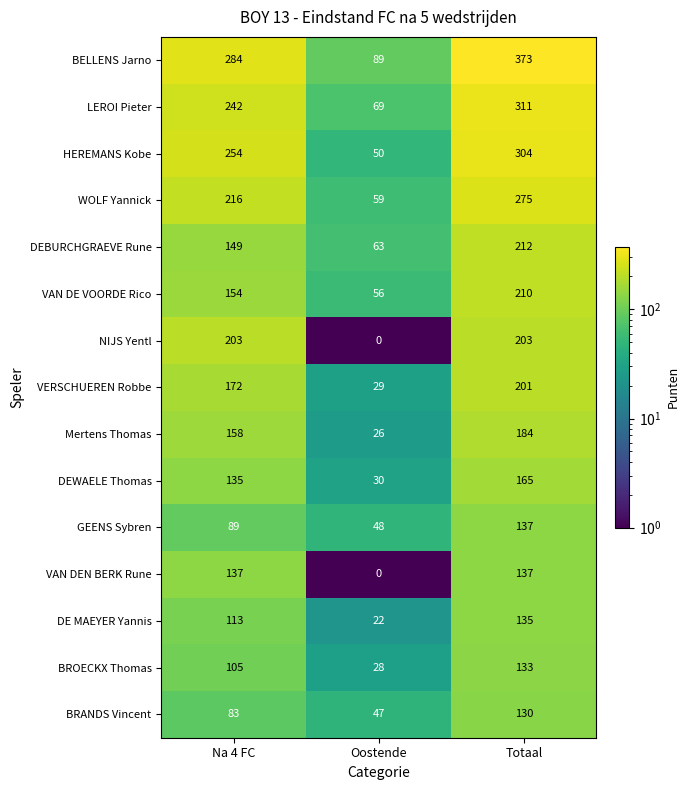

The VERSCHUEREN Robbe series shows 29 at Oostende. True or false?

True